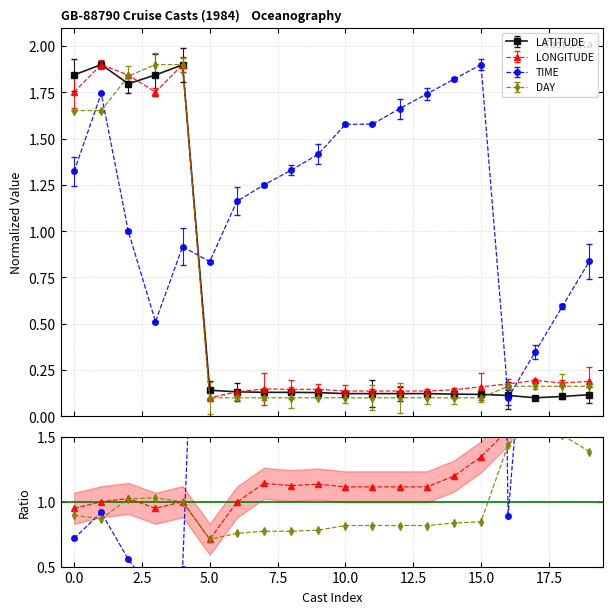

What is the highest value of the TIME series?

1.9